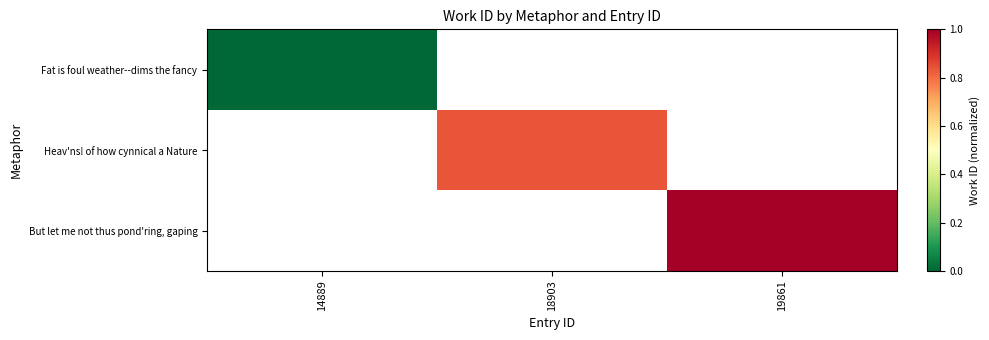

Count the number of categories in the chart.

3